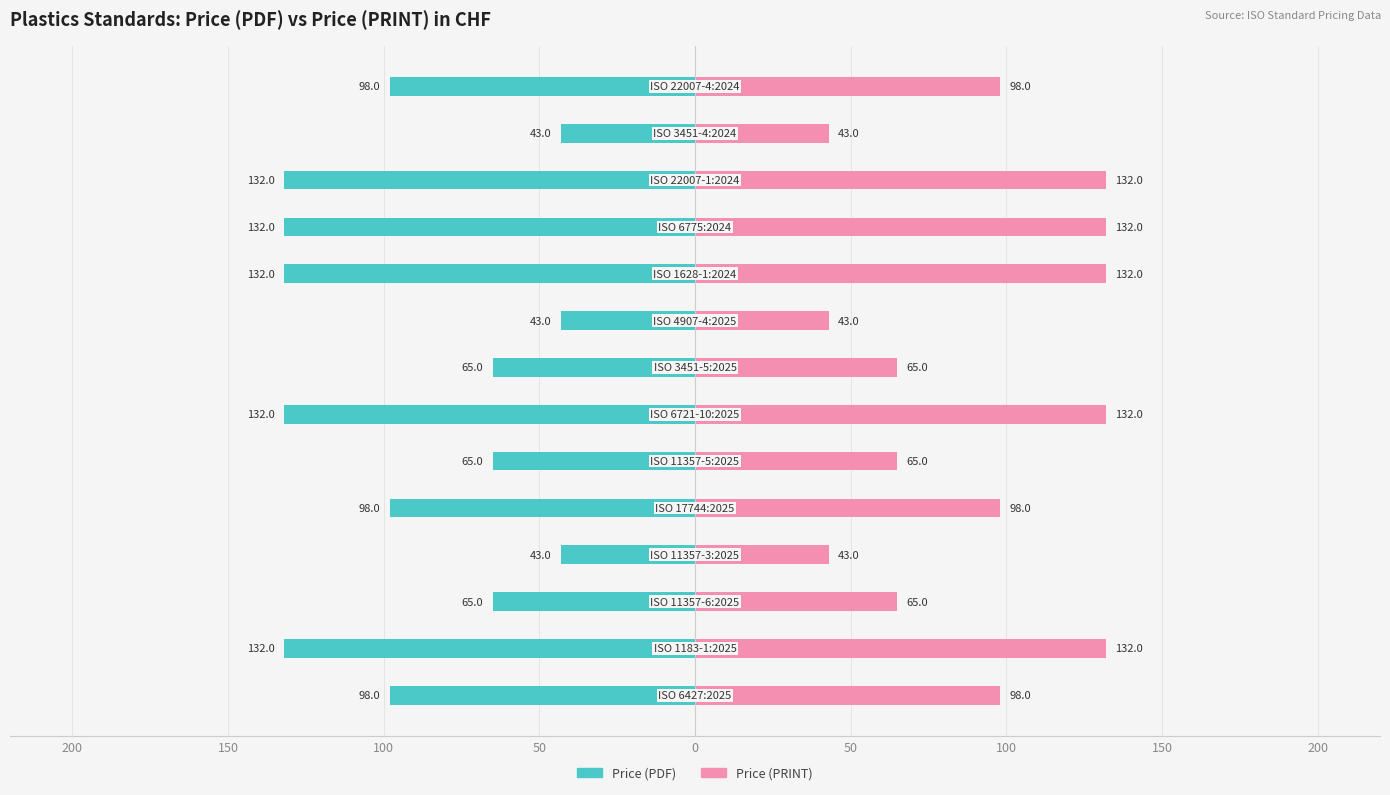

Rank the series by their average value, from lowest to highest.

Price (PDF), Price (PRINT)